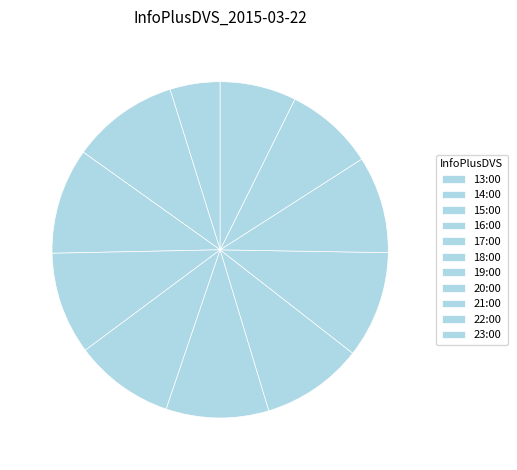

Which slice is the smallest?

13:00